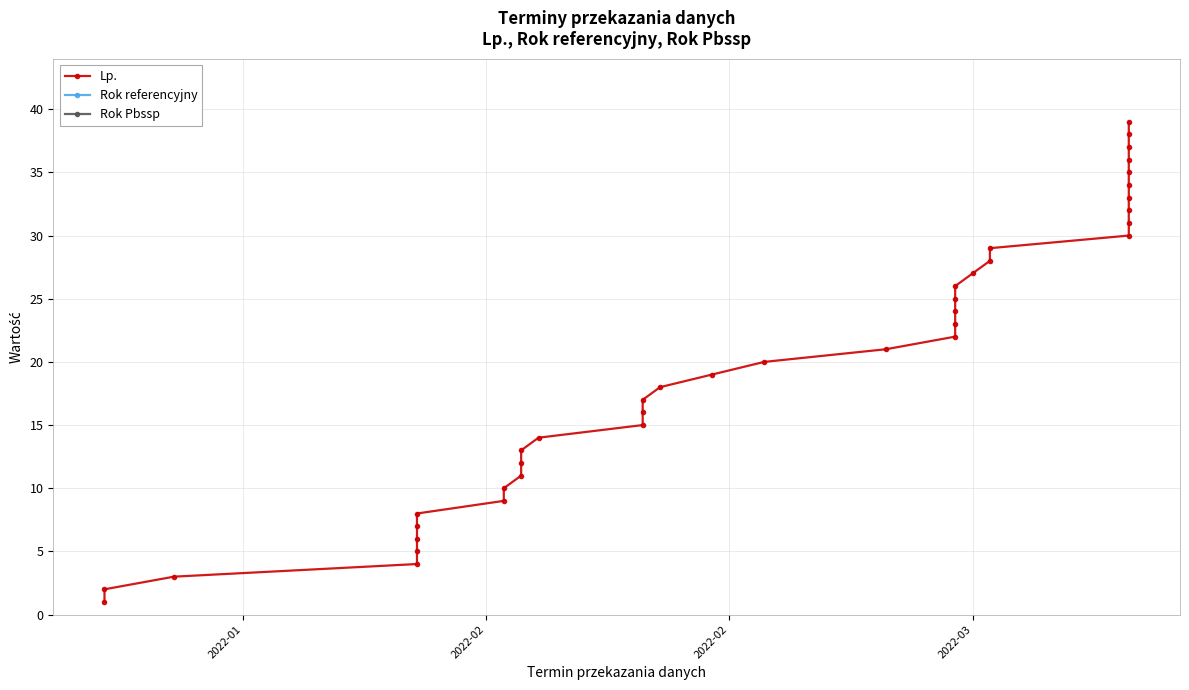

What is the difference between the maximum and minimum values in the Lp. series?

38